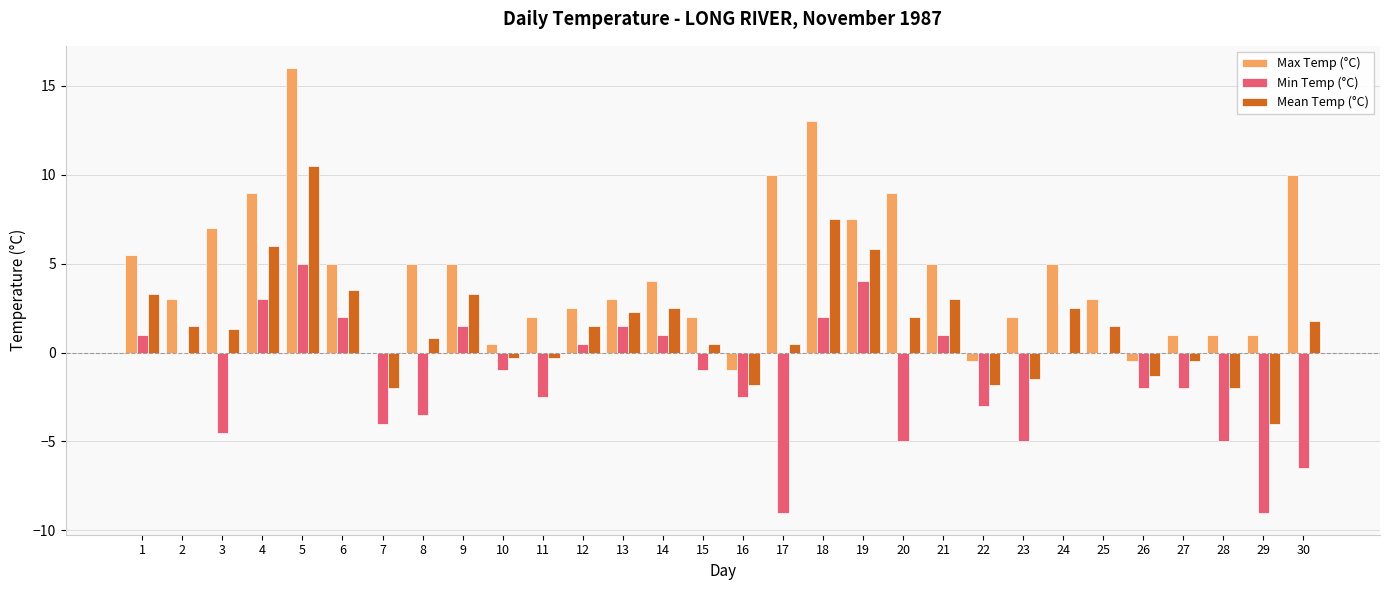

What is the sum of all Min Temp (°C) values?

-43.0